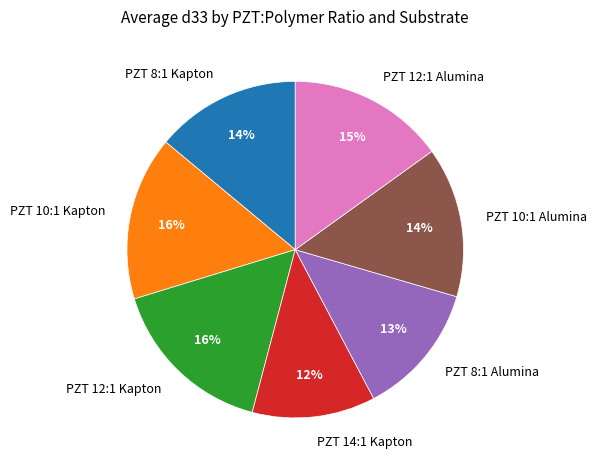

What is the smallest slice in the pie chart?

PZT 14:1 Kapton